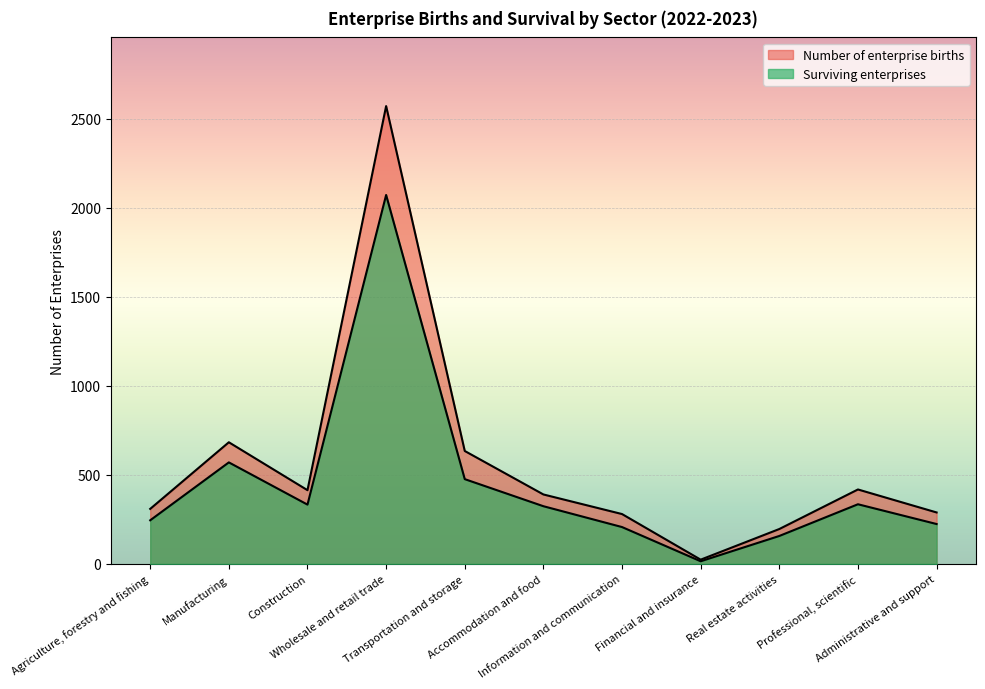

What is the label of the 4th point from the right?

Financial and insurance